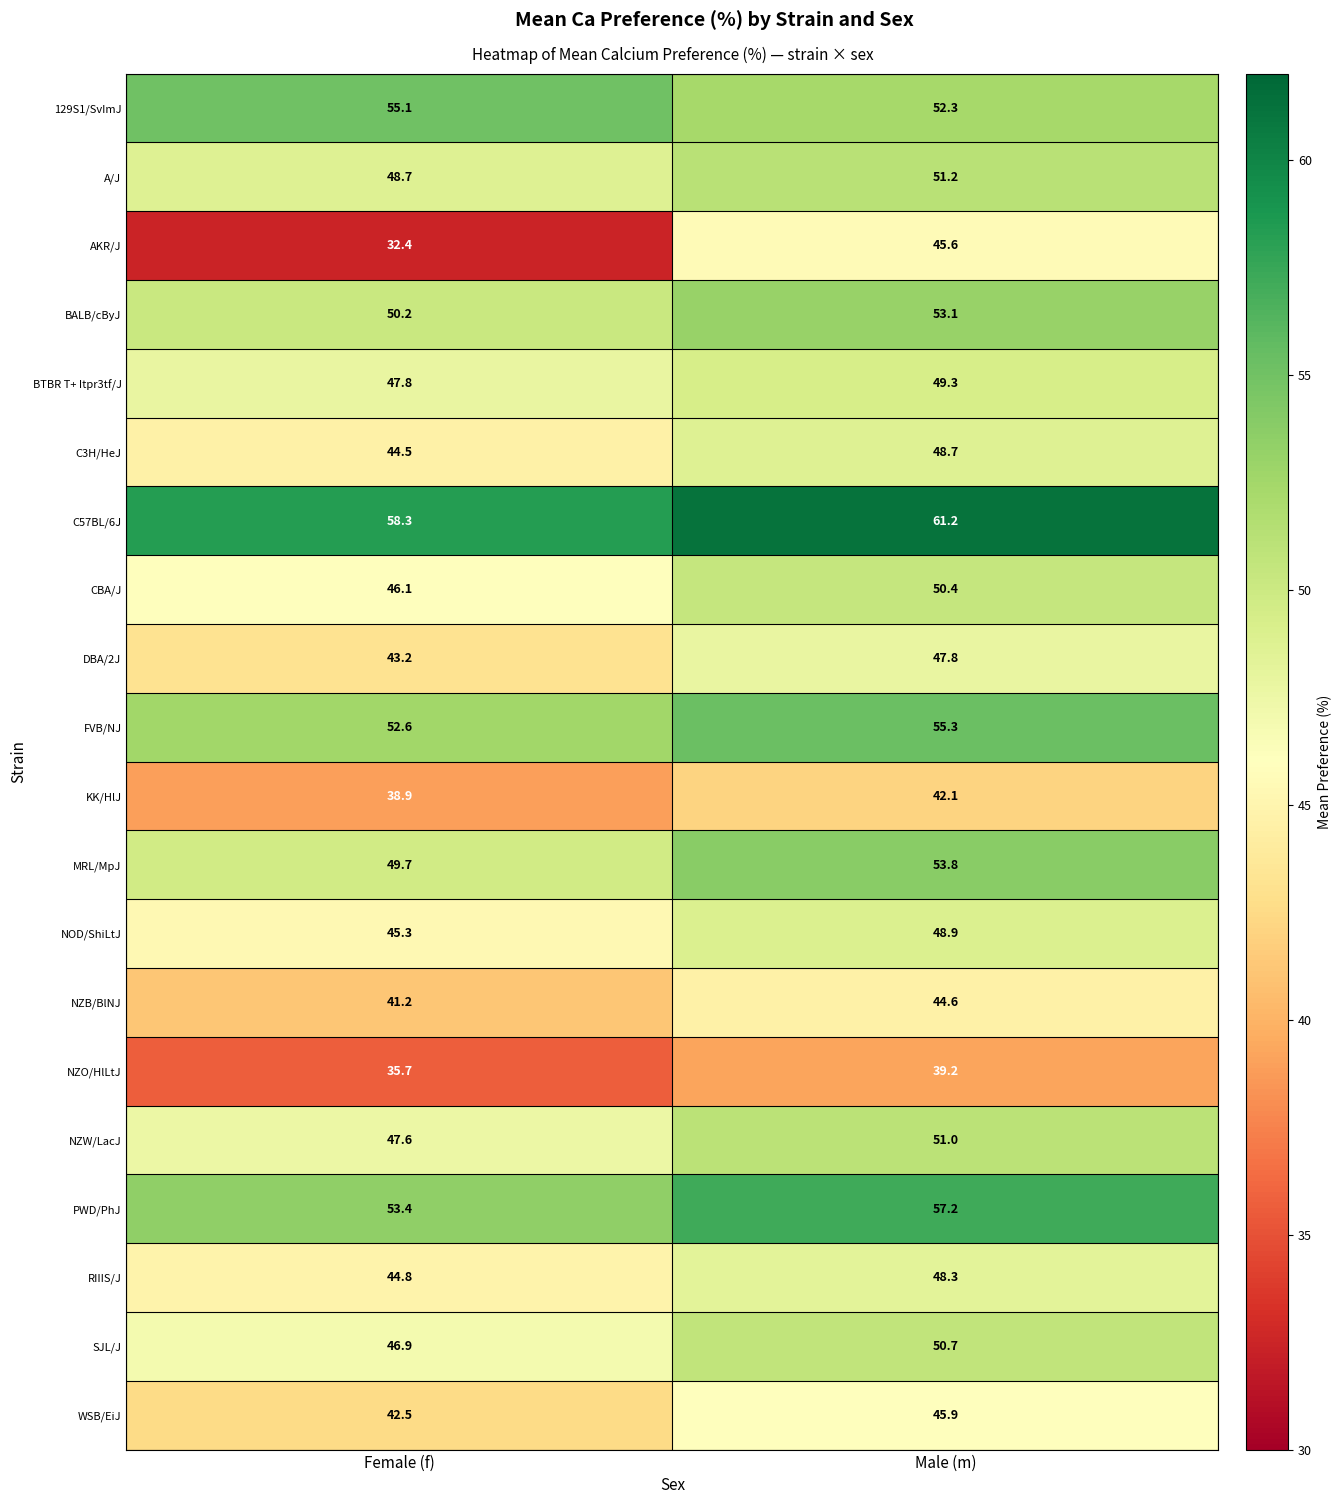

What is the approximate value of BALB/cByJ at Male (m)?

53.1